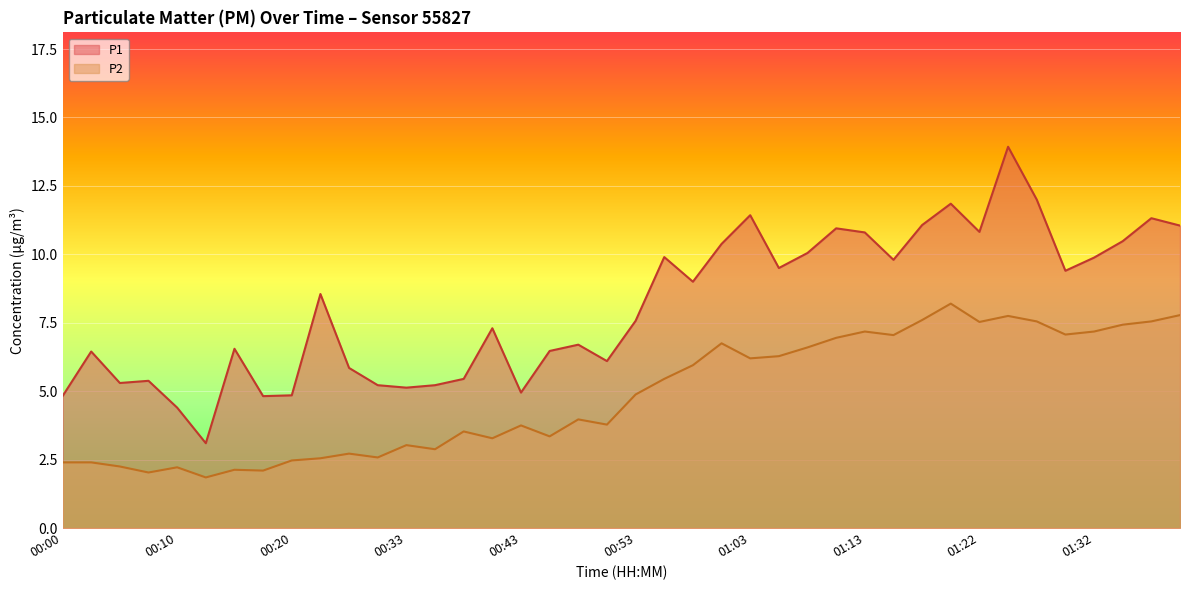

Does the chart display data point markers on the line(s)?

No